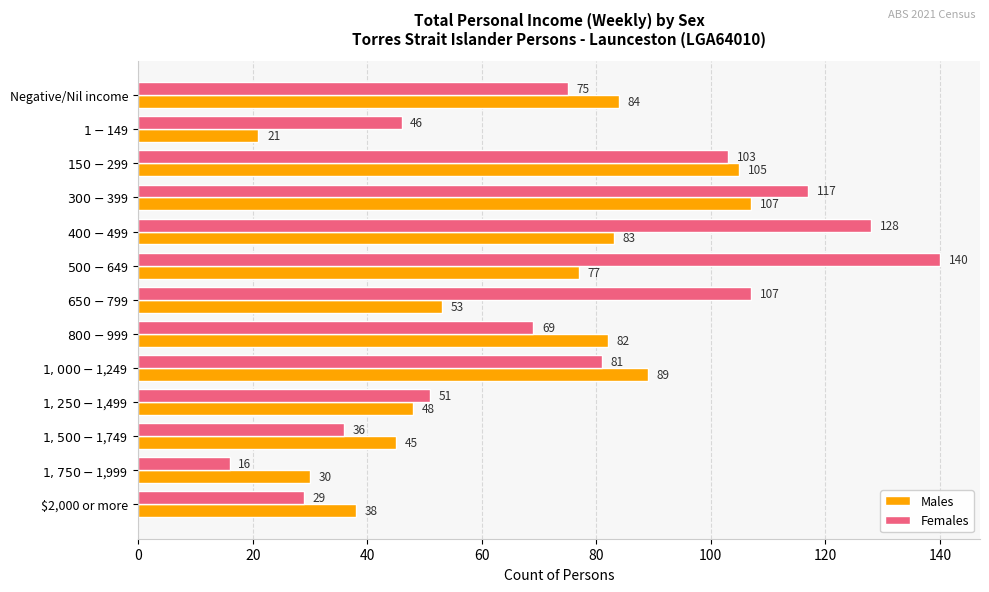

Which series has the largest range (max minus min)?

Females